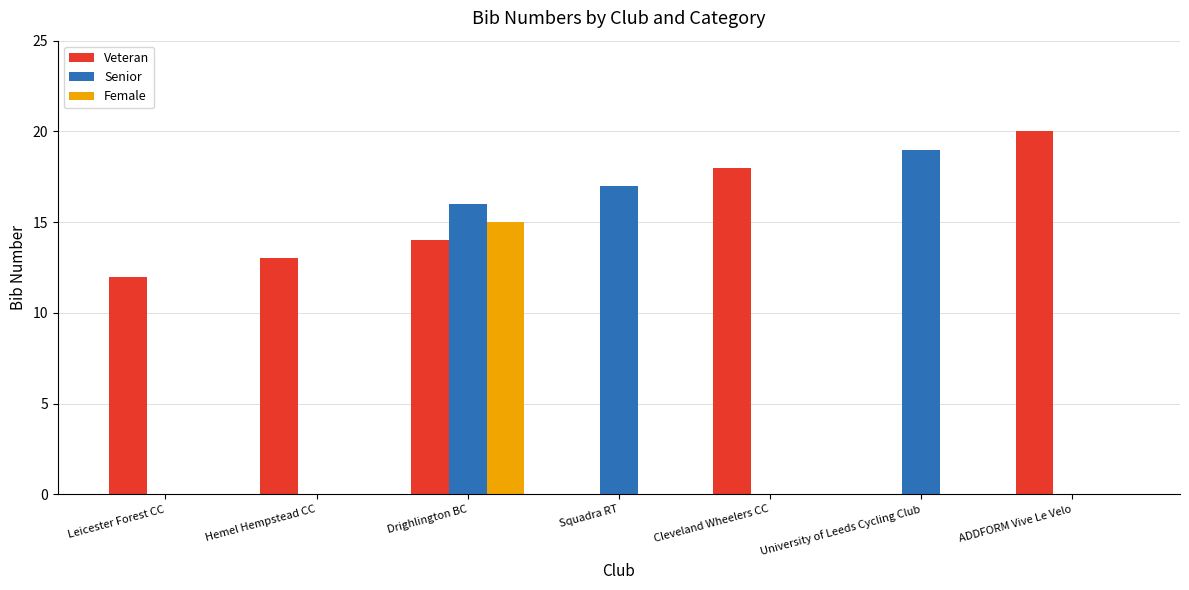

Is it true that Veteran equals 18 at Hemel Hempstead CC?

False